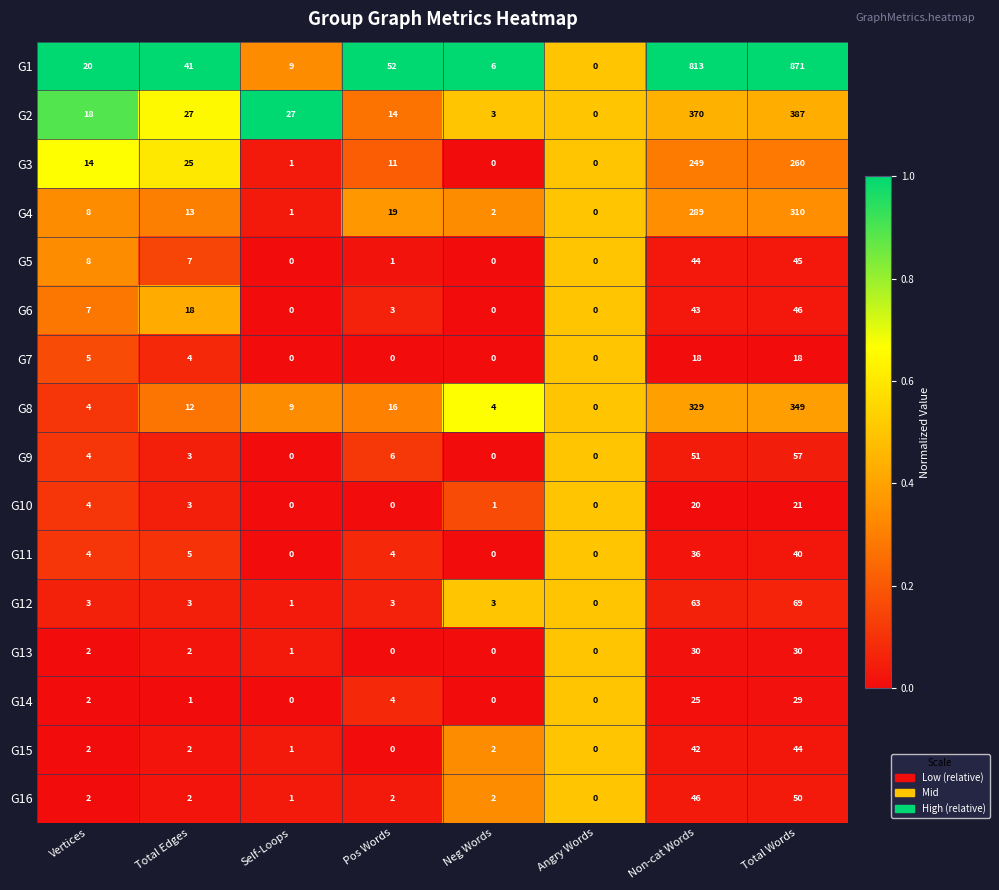

At which label is G7 closest to 9?

Vertices